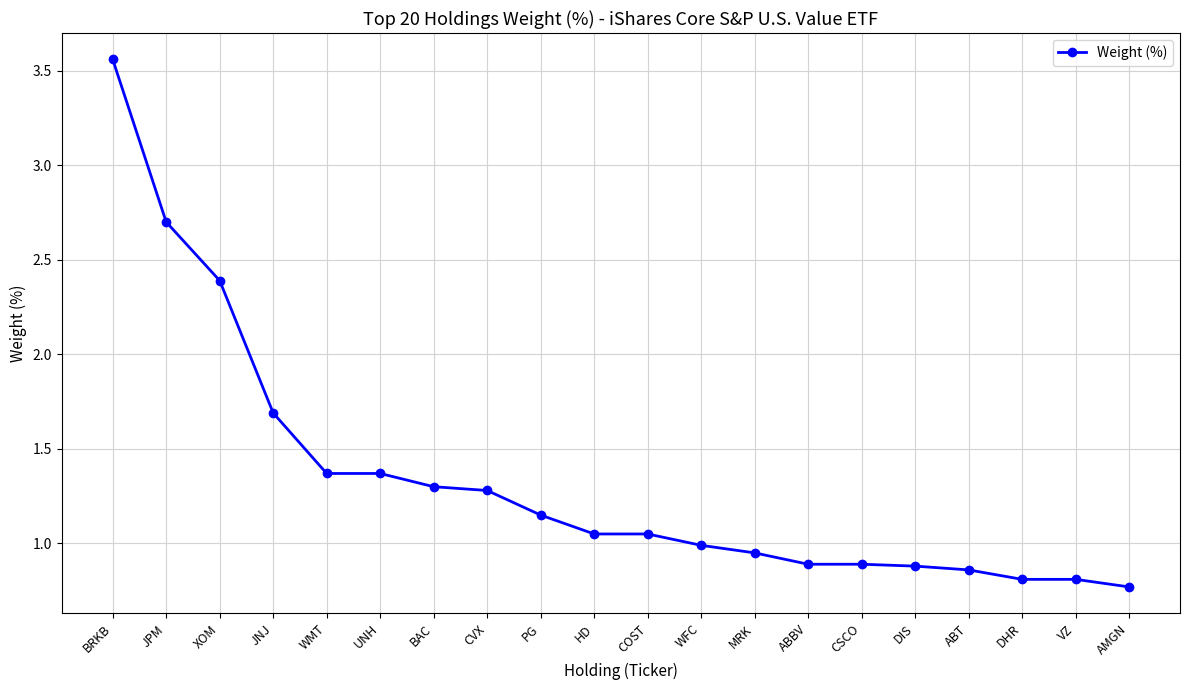

Which category has the lowest value across all series?

AMGN